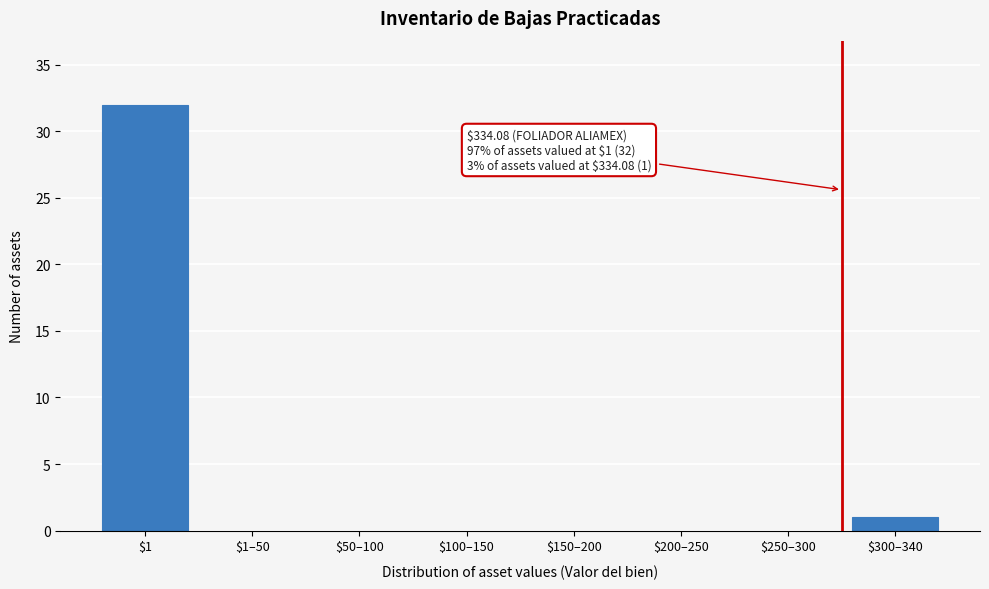

Which label corresponds to the largest value in the chart?

$1